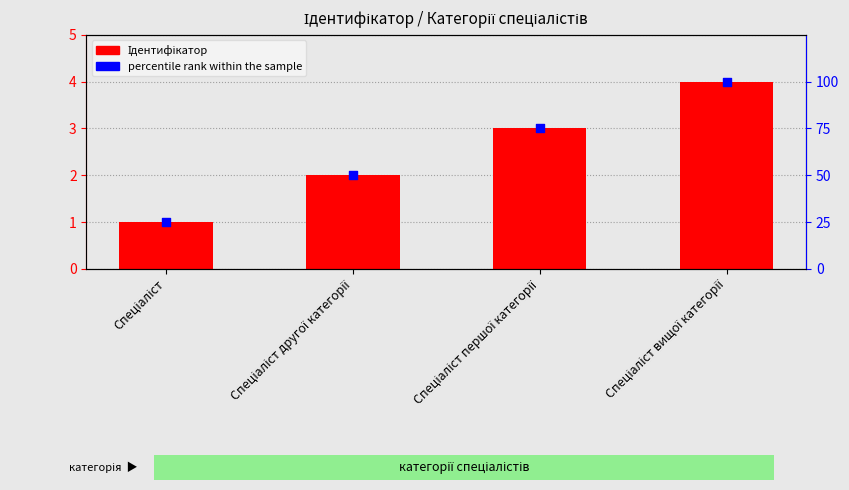

Which series has the largest total across all categories?

percentile rank within the sample